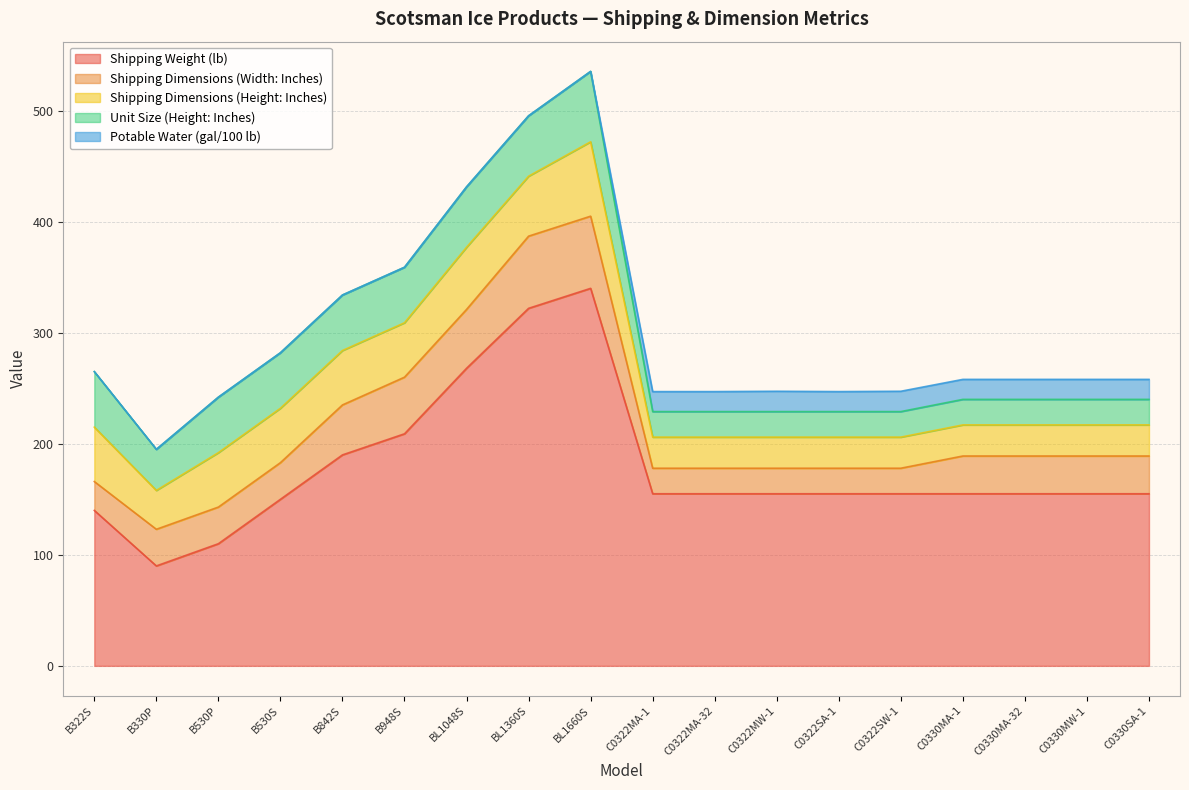

Between C0322SA-1 and C0330MW-1, which series saw the biggest shift?

Shipping Dimensions (Width: Inches)